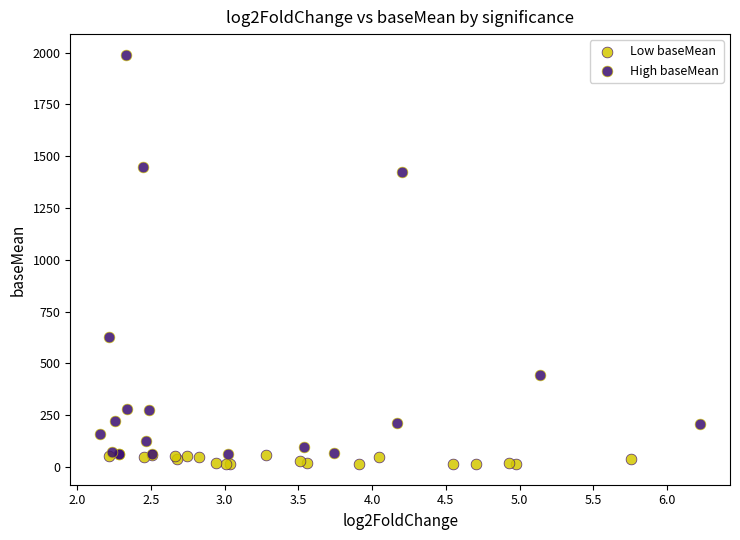

What are all the series names shown in the legend?

Low baseMean, High baseMean